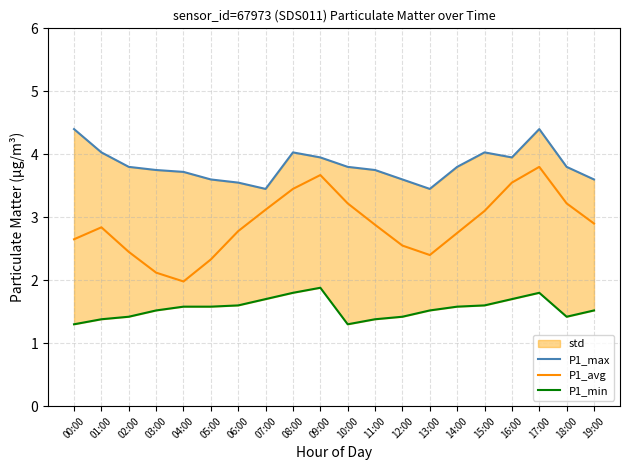

True or false: P1_min and P1_avg intersect in this chart.

False